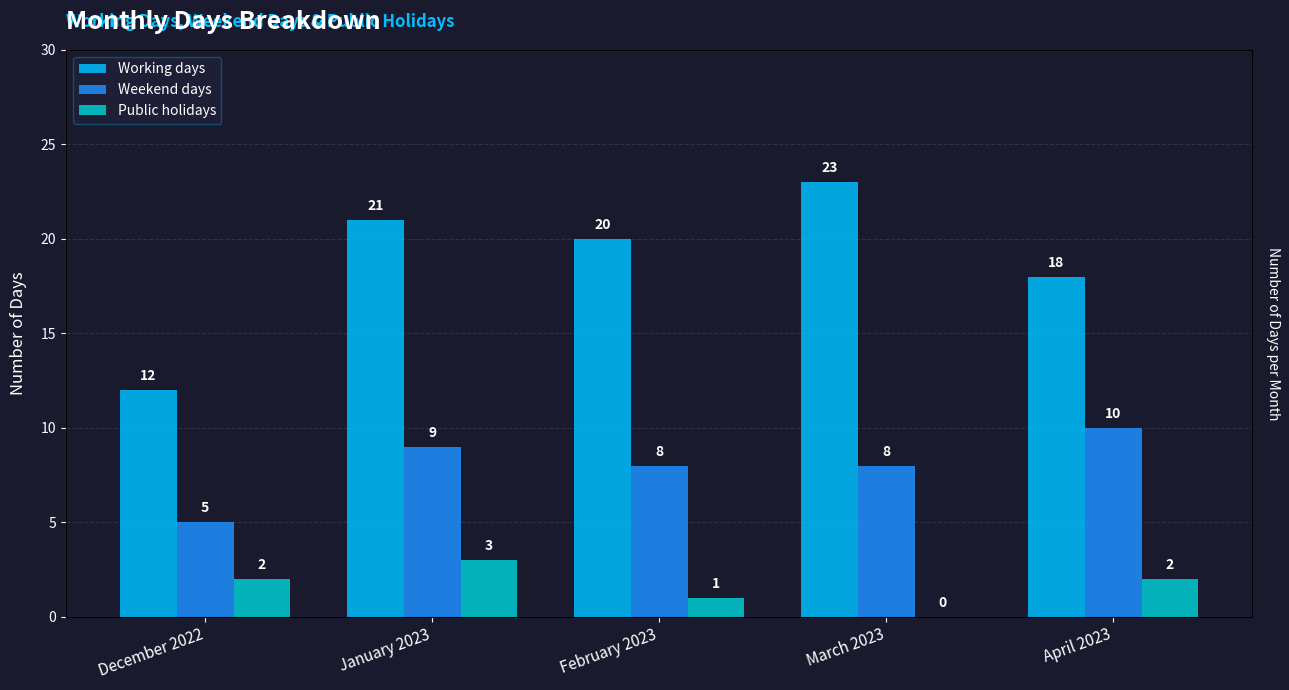

Count the Public holidays values in the range 1 to 2.

3